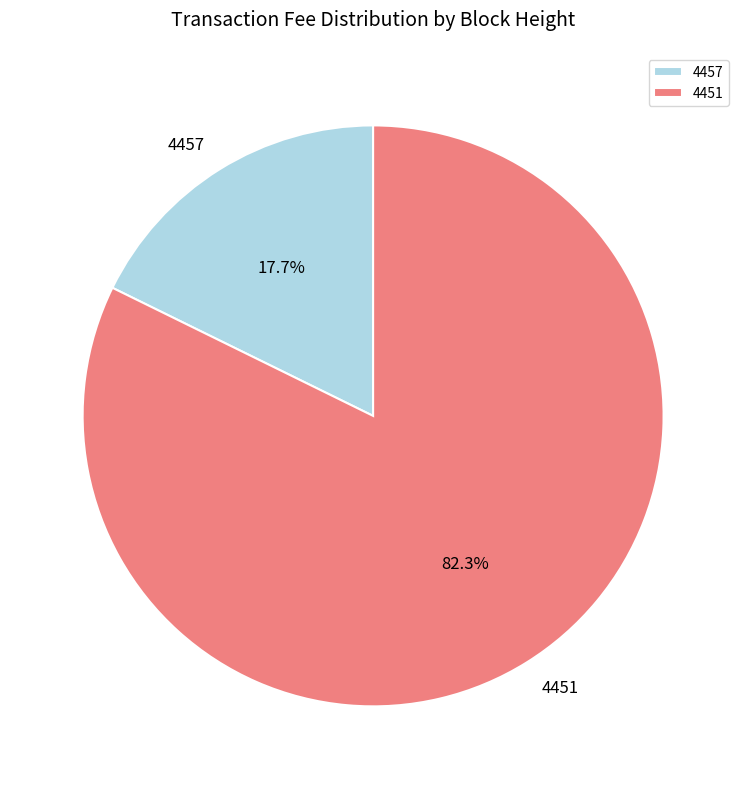

Count the number of slices in the pie.

2